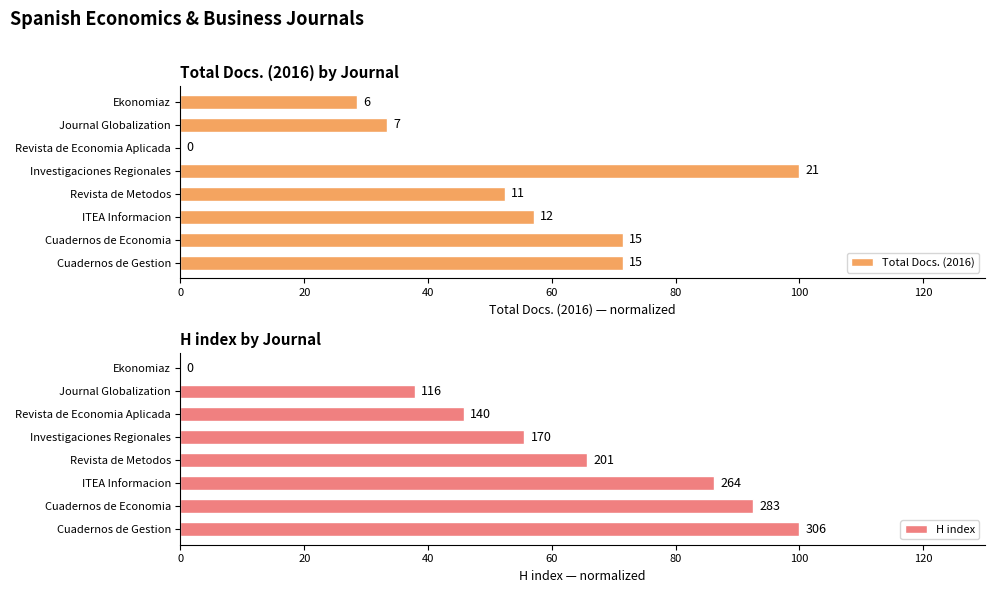

The value of Total Docs. (2016) at Cuadernos de Gestion is 71.4. True or false?

True